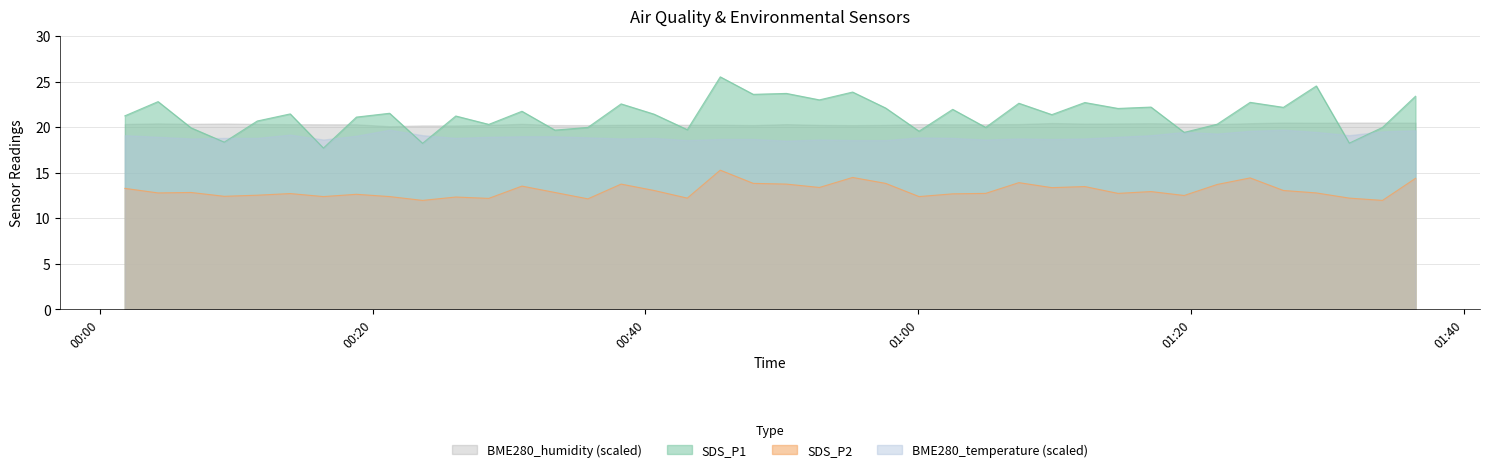

Which series has the widest spread of values?

SDS_P1